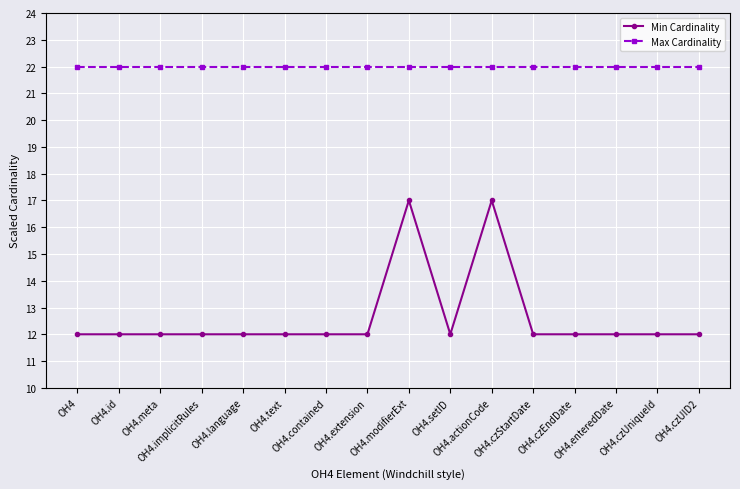

Which series has the largest range (max minus min)?

Min Cardinality